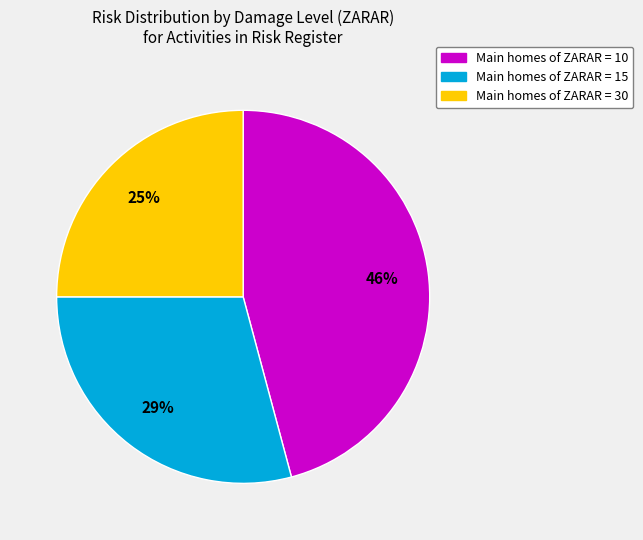

Is there a majority slice in this chart?

No